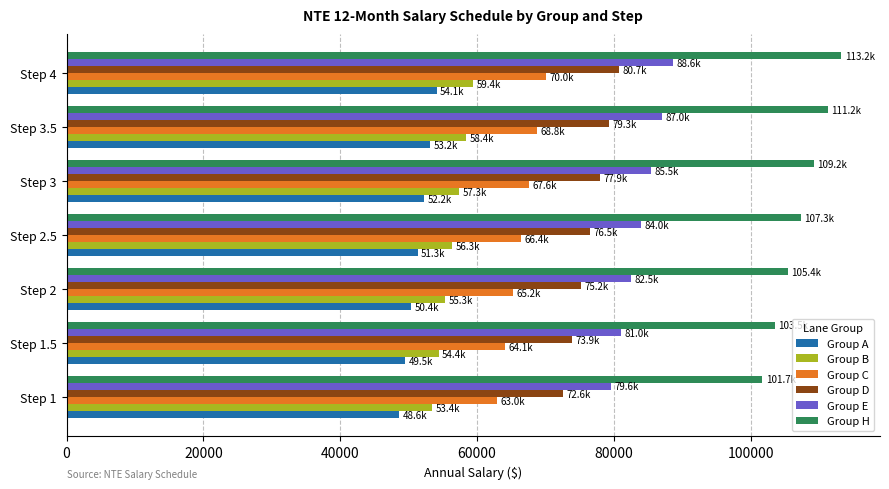

What is the total value across all series at Step 2?

434043.7